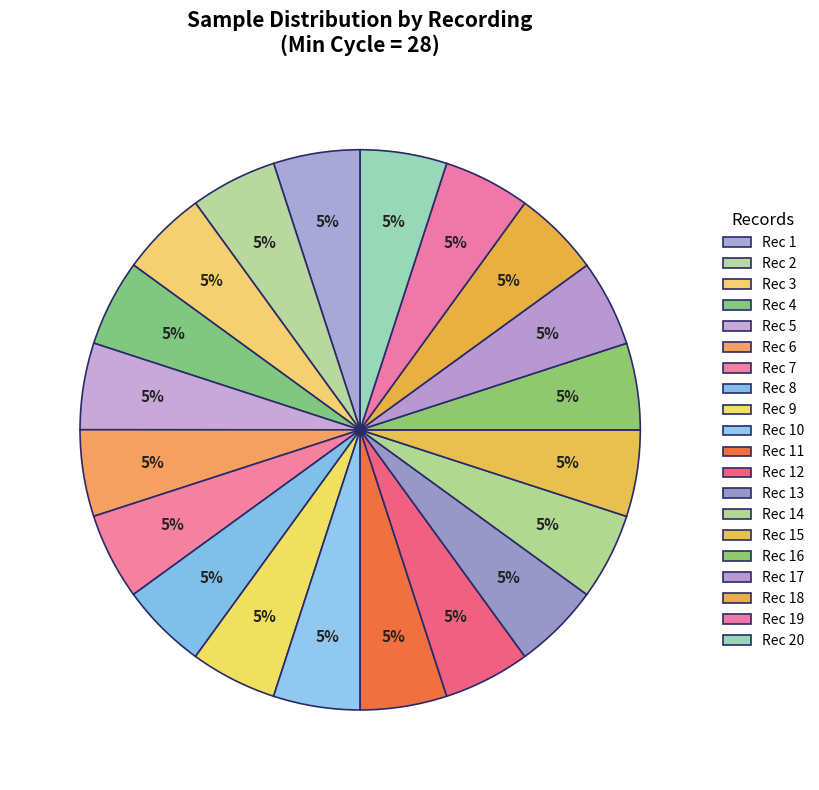

Is there a majority slice in this chart?

No